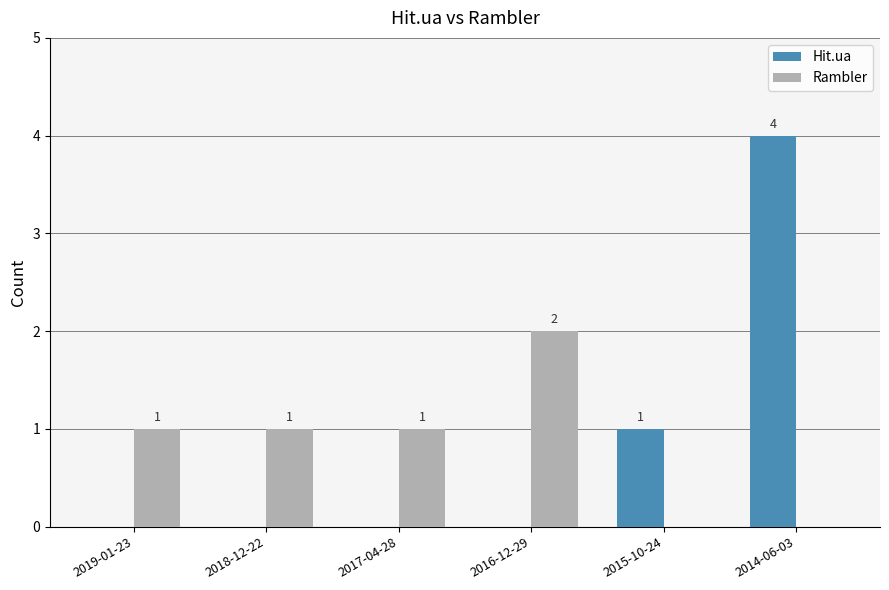

How many Hit.ua values are between 0 and 1?

5